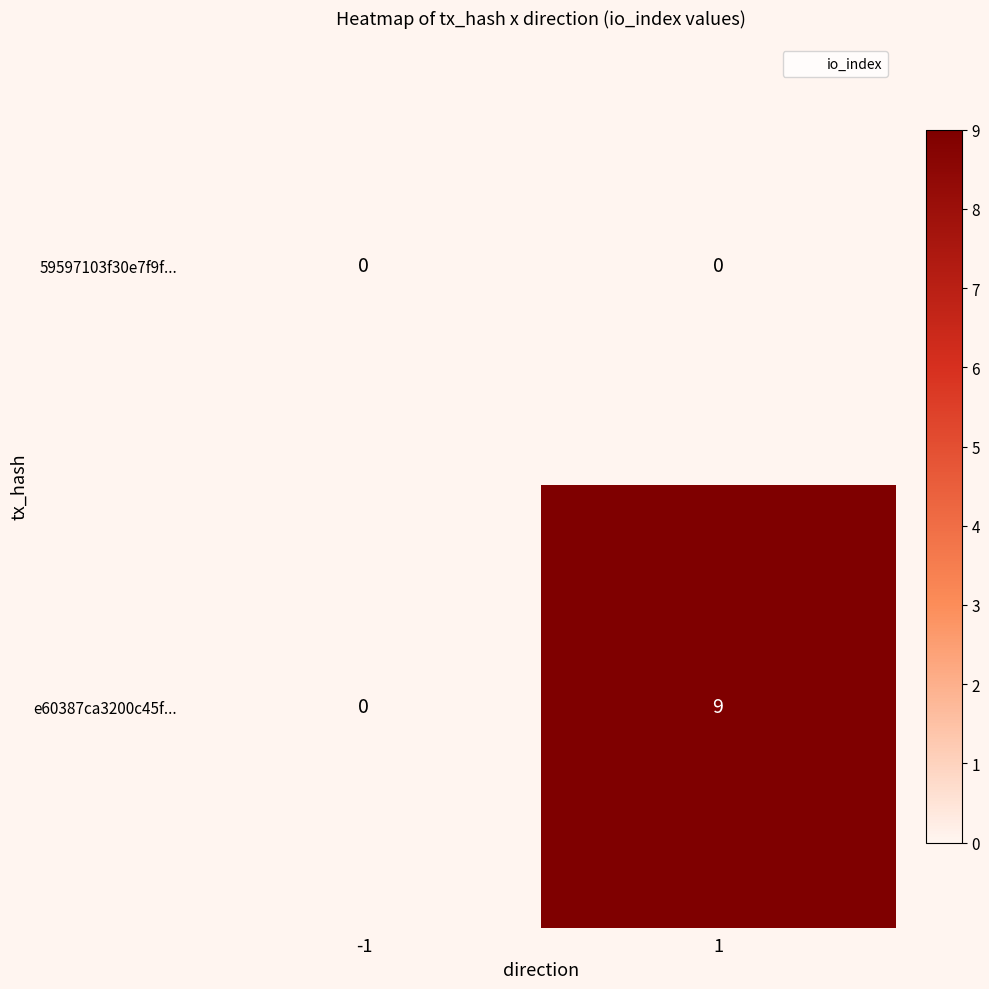

Which series has the widest spread of values?

e60387ca3200c45f...